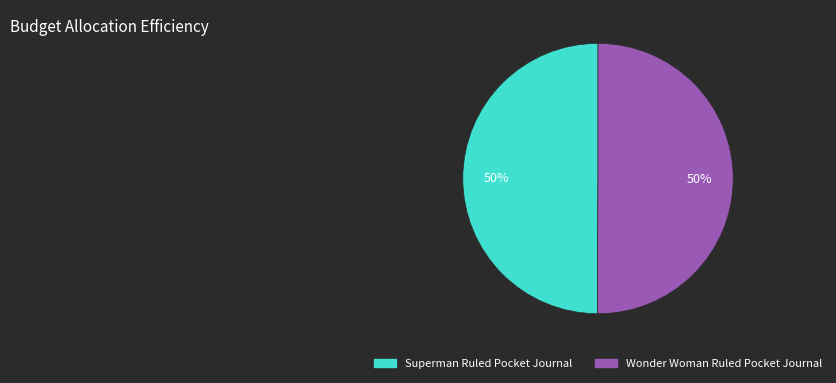

Count the number of slices in the pie.

2